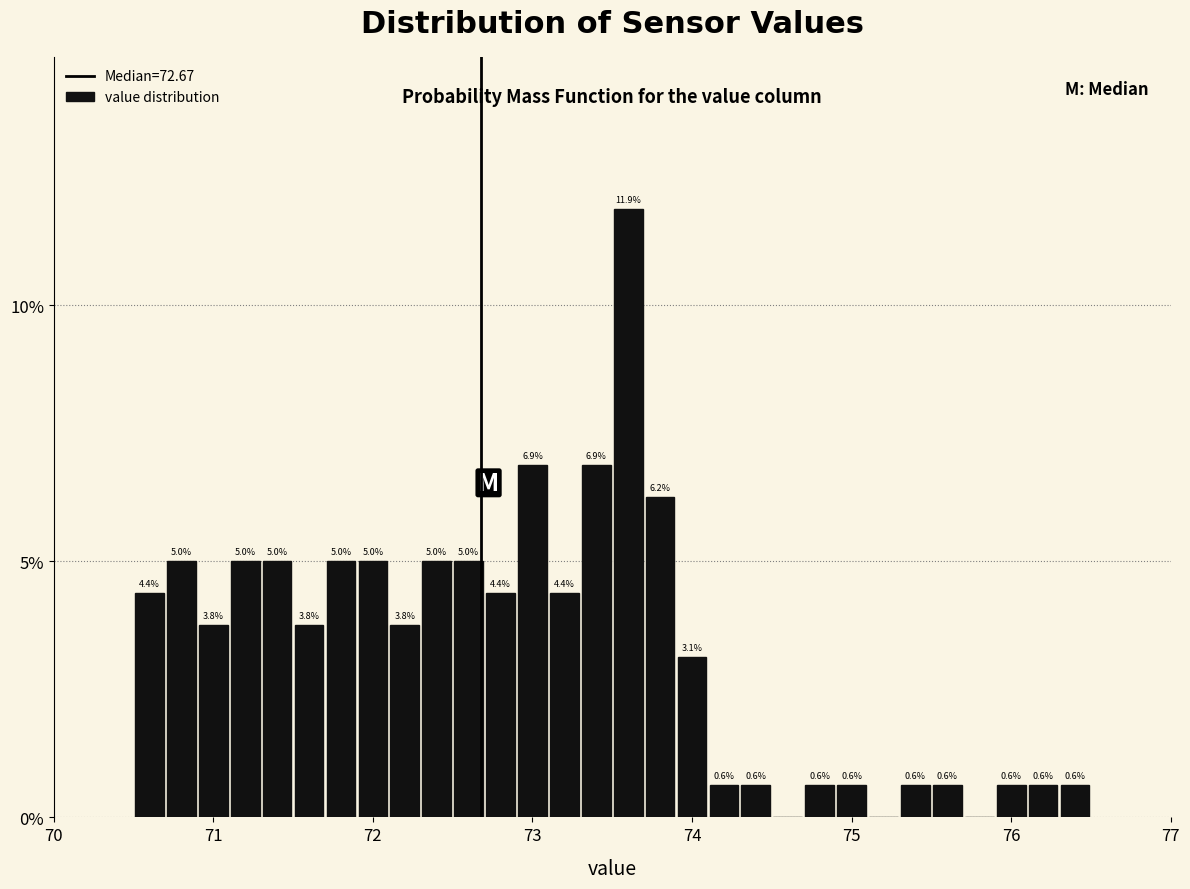

Around what value on the x-axis is the tallest bar? Give the approximate position of its centre, as read against the axis.

73.6